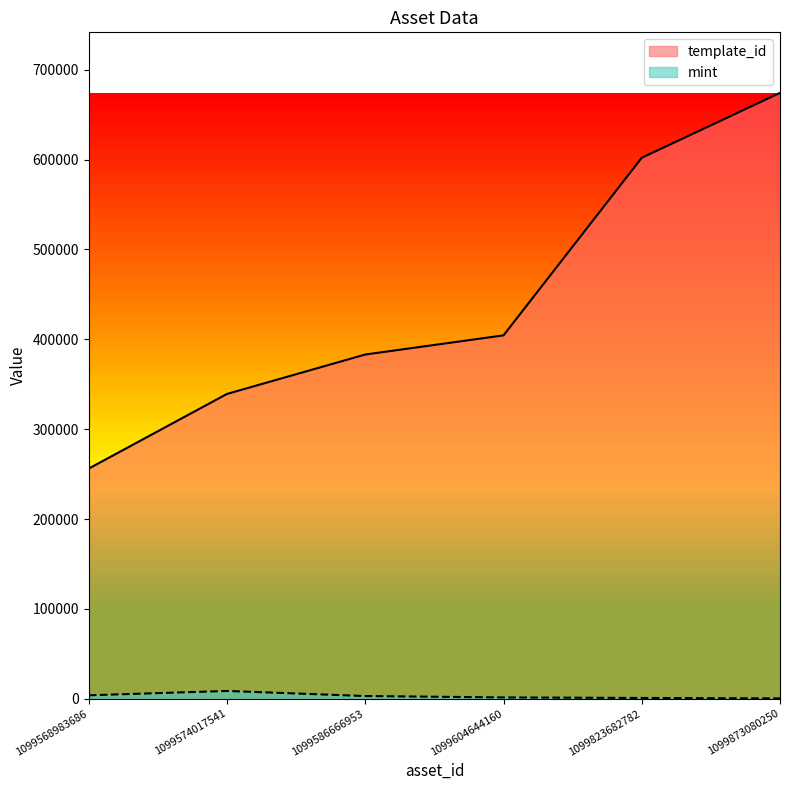

True or false: template_id and mint intersect in this chart.

False